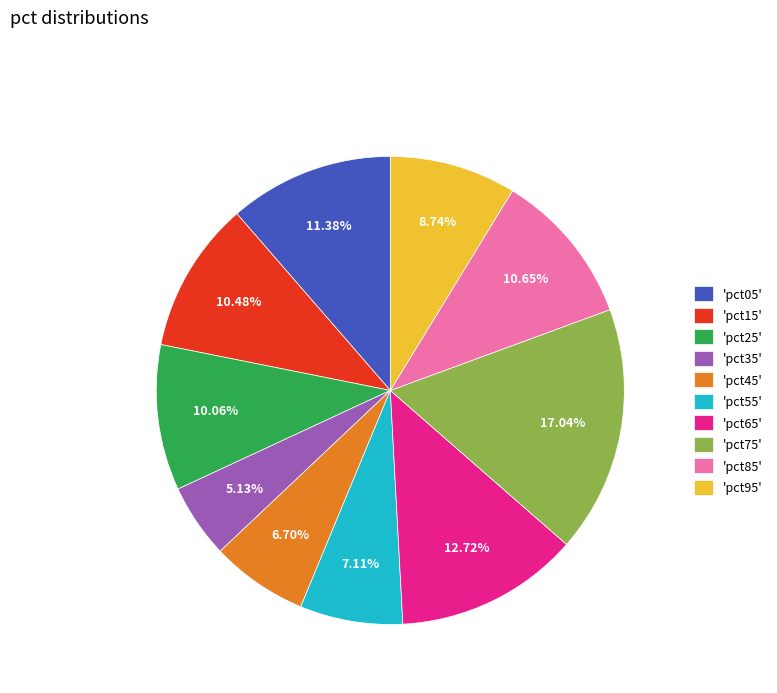

Between 'pct05' and 'pct55', which is larger?

'pct05'